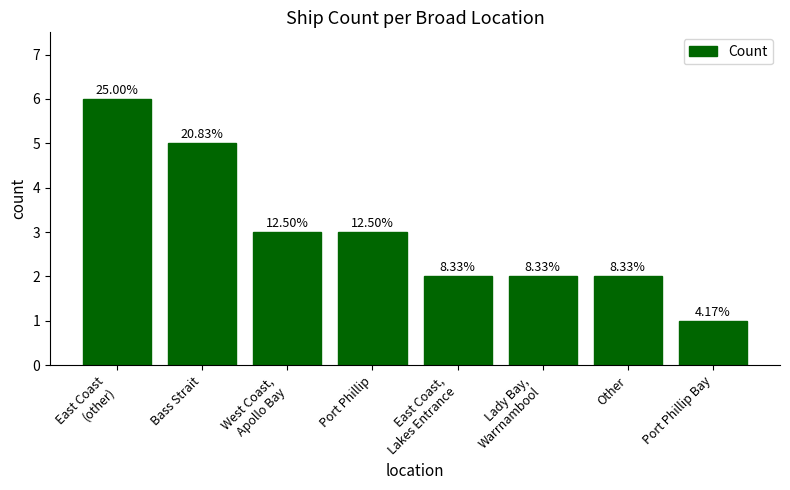

List the labels in order of value, smallest first.

Port Phillip Bay, East Coast,
Lakes Entrance, Lady Bay,
Warrnambool, Other, West Coast,
Apollo Bay, Port Phillip, Bass Strait, East Coast
(other)